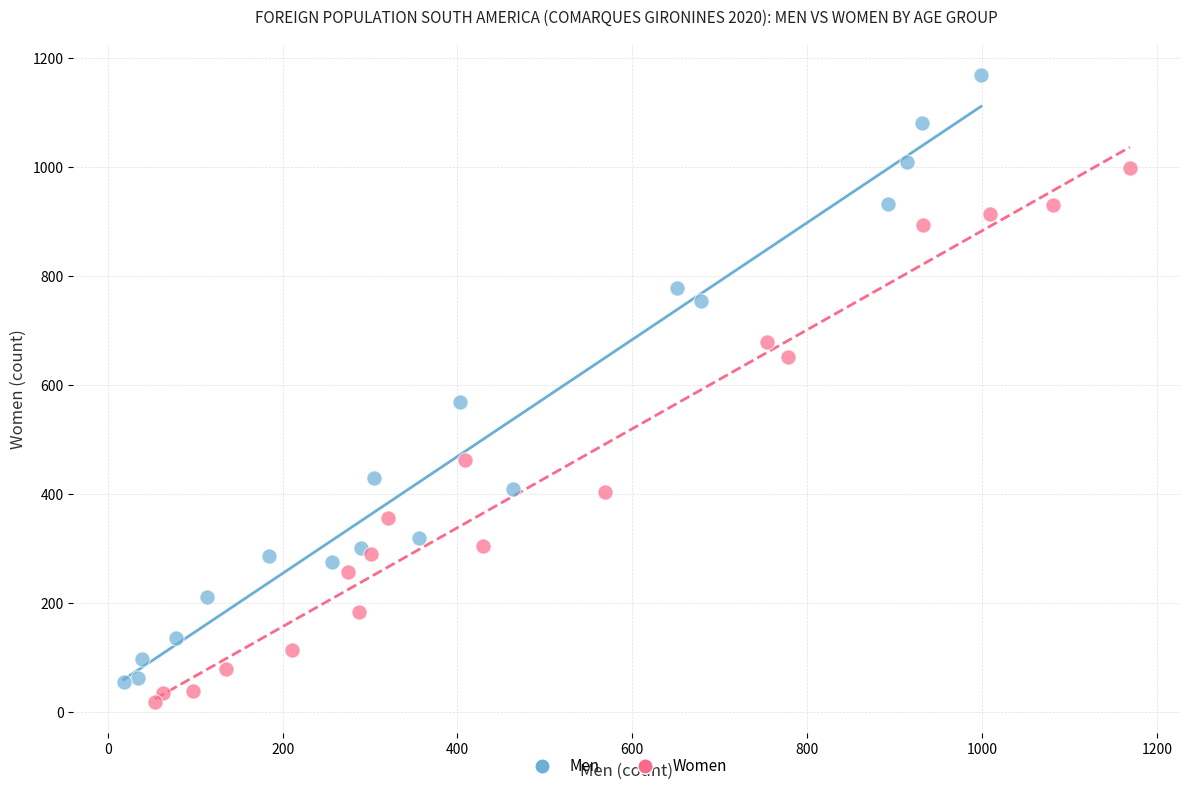

Which series has the largest Y range (max minus min)?

Men